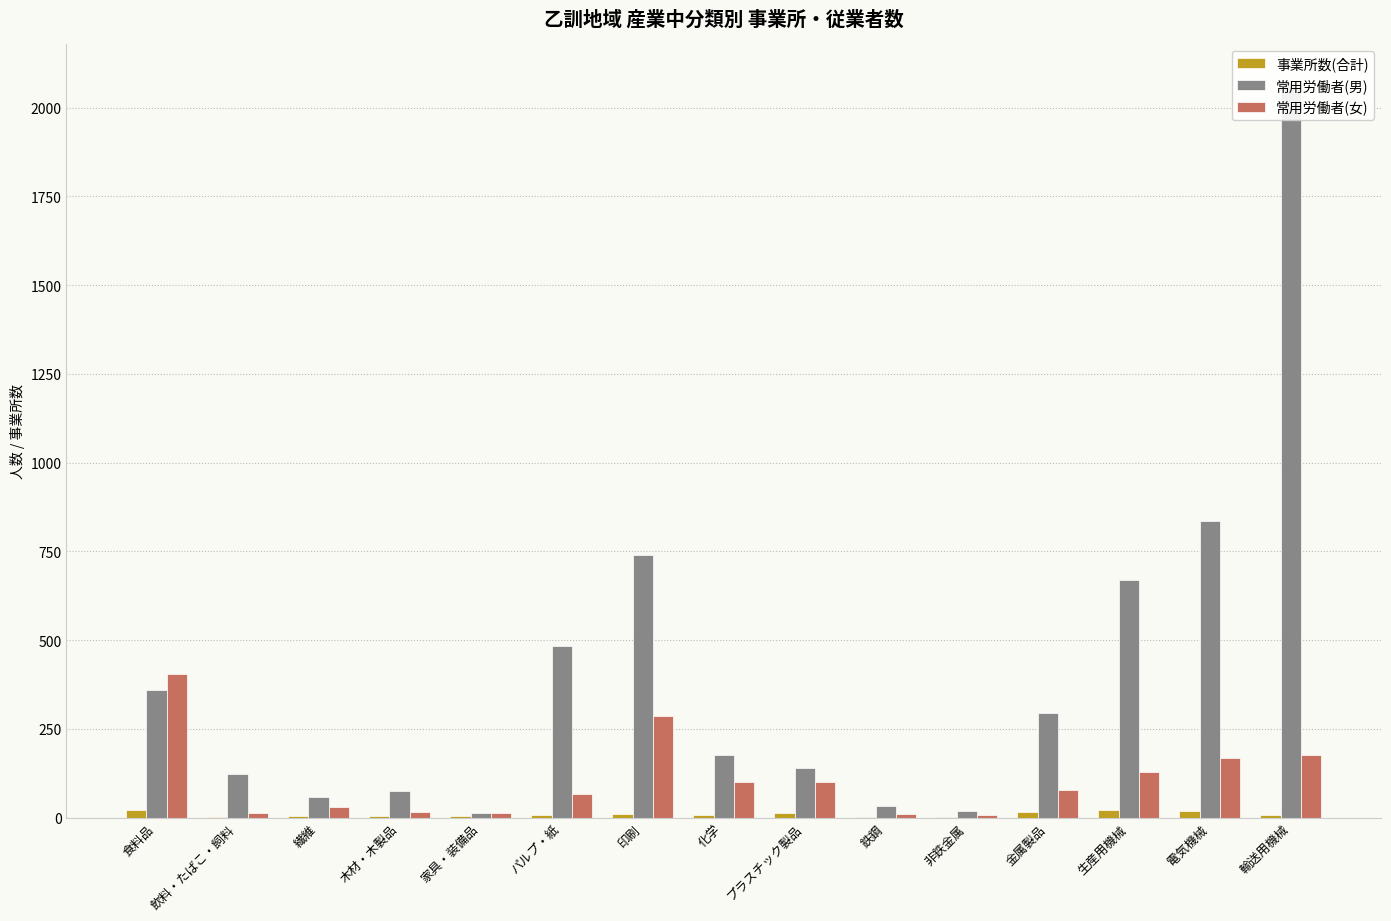

Which series has the largest total across all categories?

常用労働者(男)